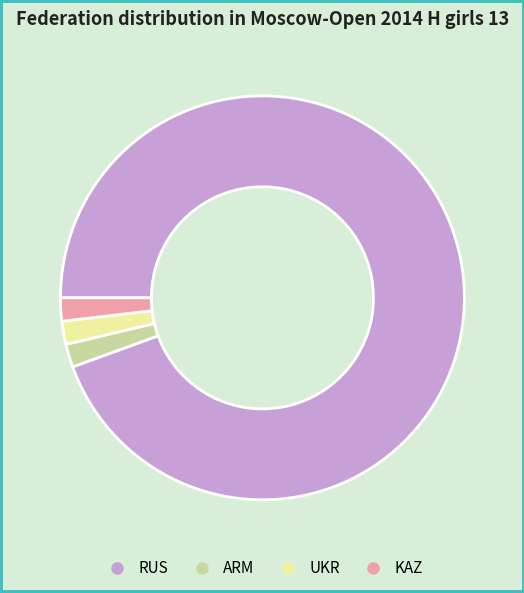

Does RUS represent more than half of the total?

Yes